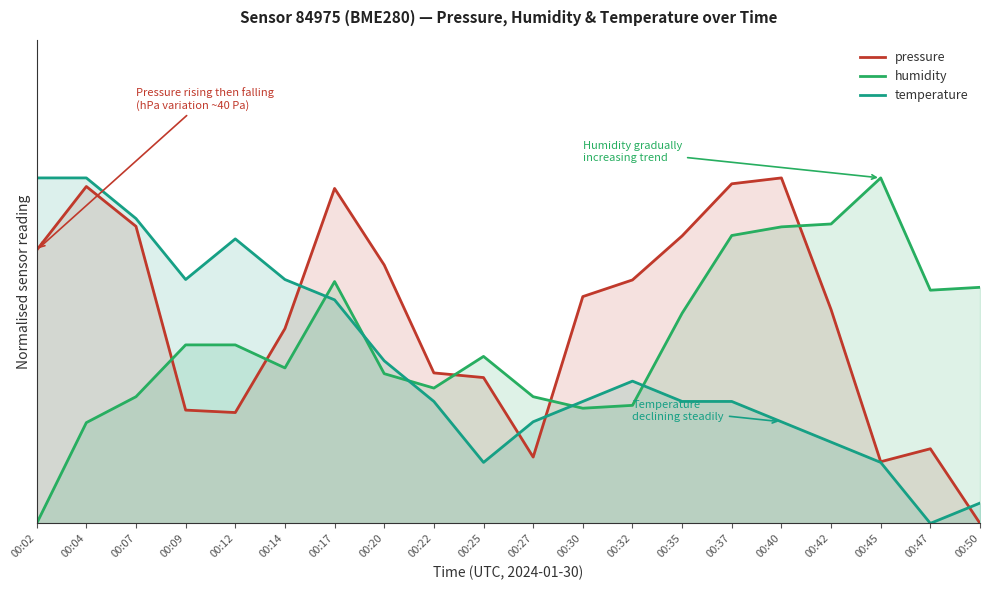

Which category has the lowest value across all series?

00:50